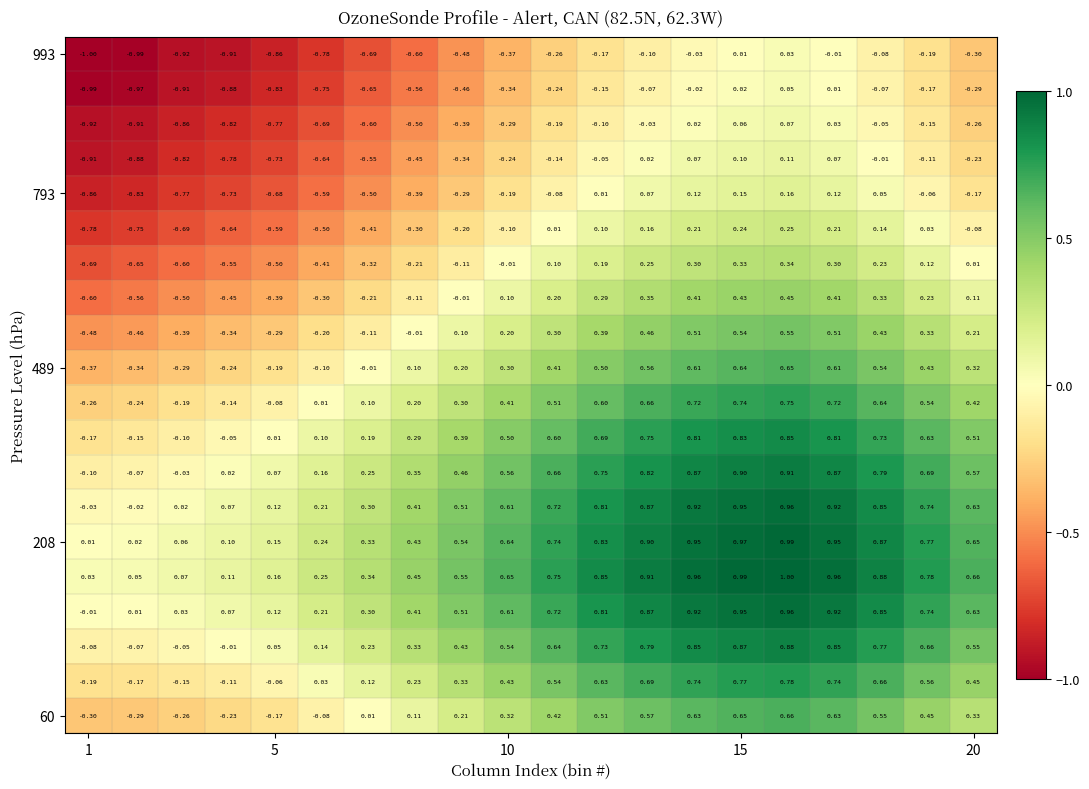

How many distinct data groups are displayed?

20